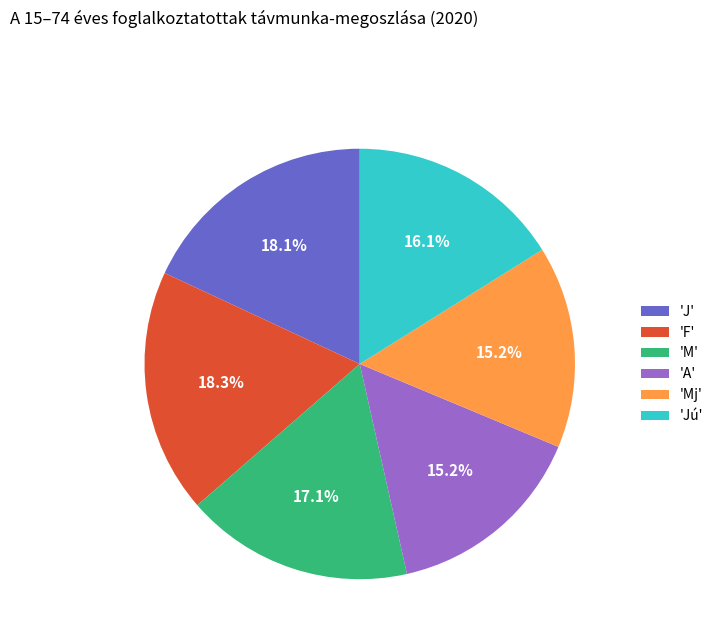

What percentage do 'Jú' and 'J' together represent?

34.2%